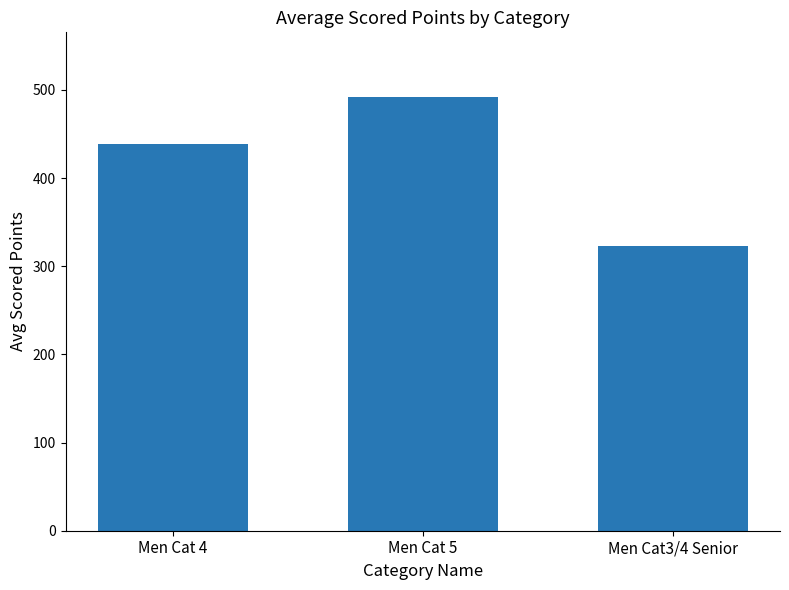

How many values exceed 438?

2